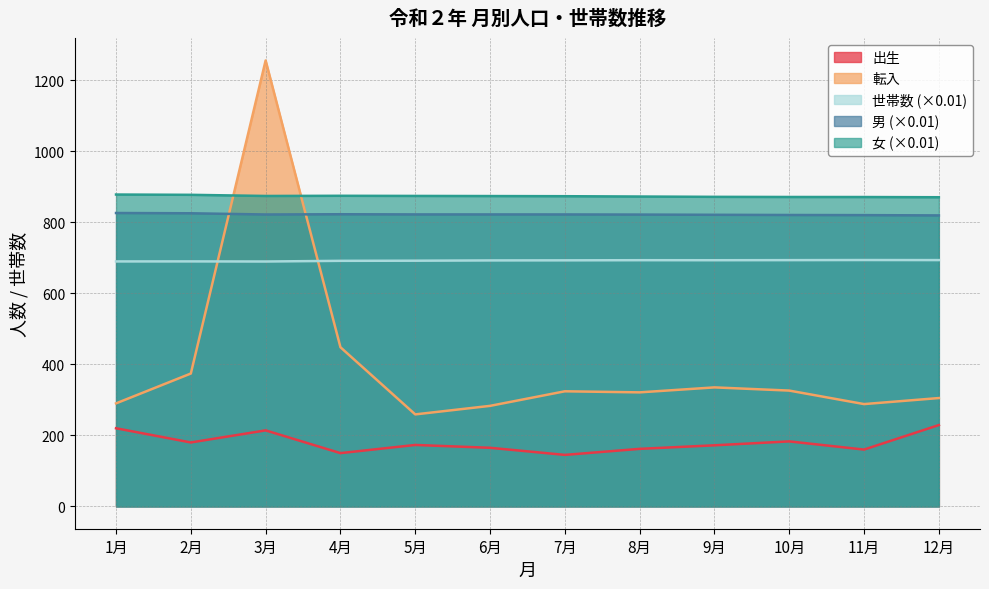

What position from the right is 11月?

2